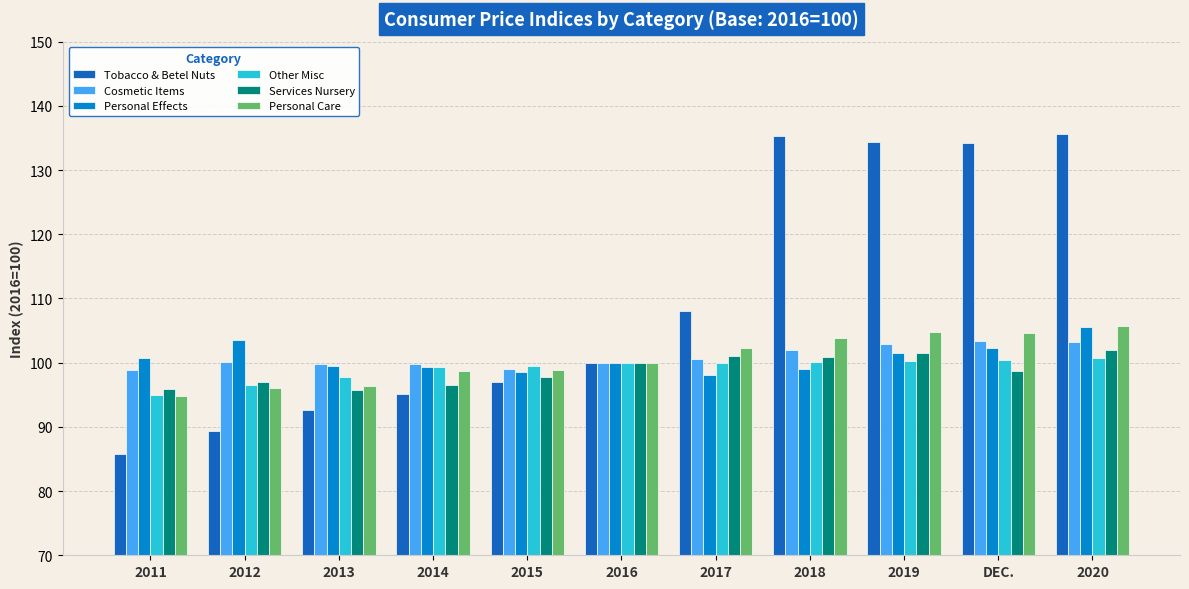

Which series has the largest total across all categories?

Tobacco & Betel Nuts